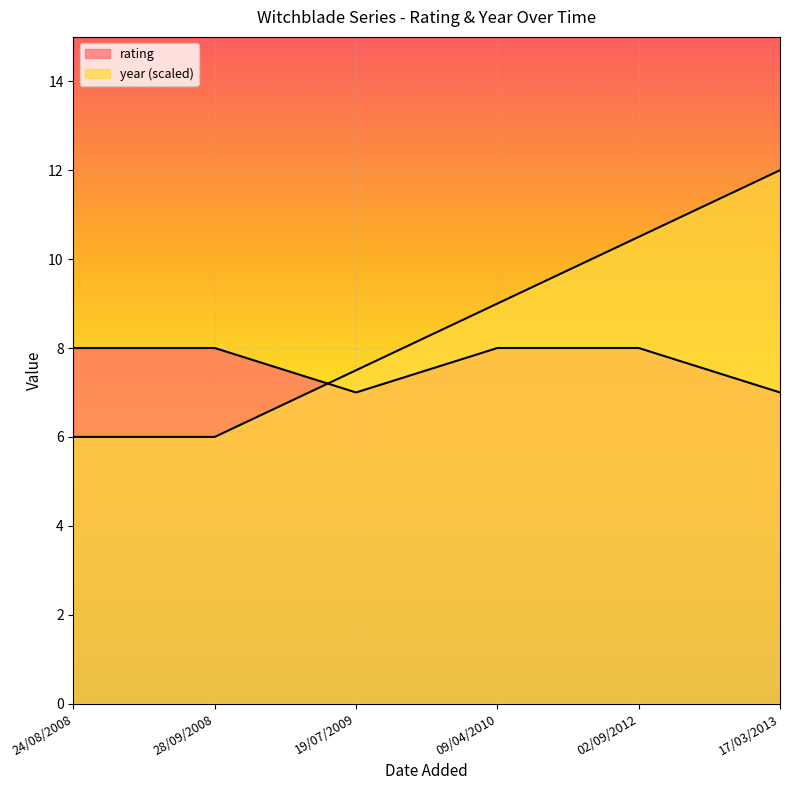

List the series in order of their overall mean, lowest first.

rating, year